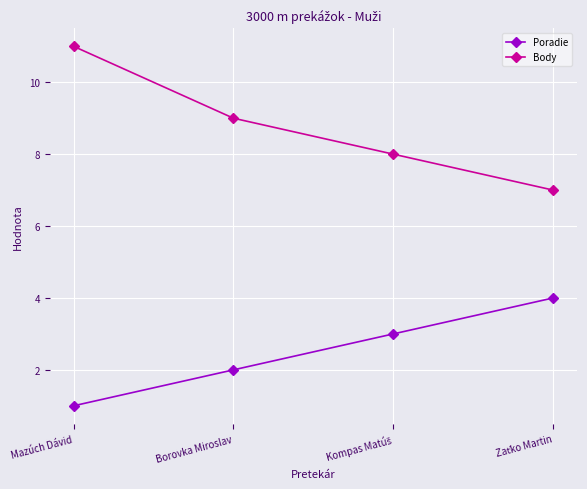

Does the chart display data point markers on the line(s)?

Yes